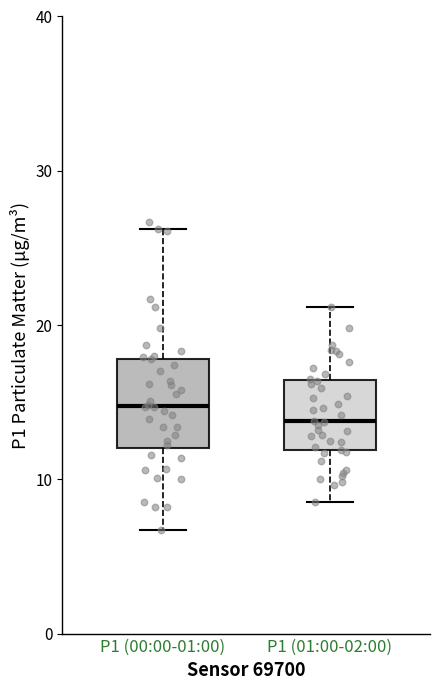

Comparing the boxes themselves (not the whiskers), which one is the tallest?

P1 (00:00-01:00)